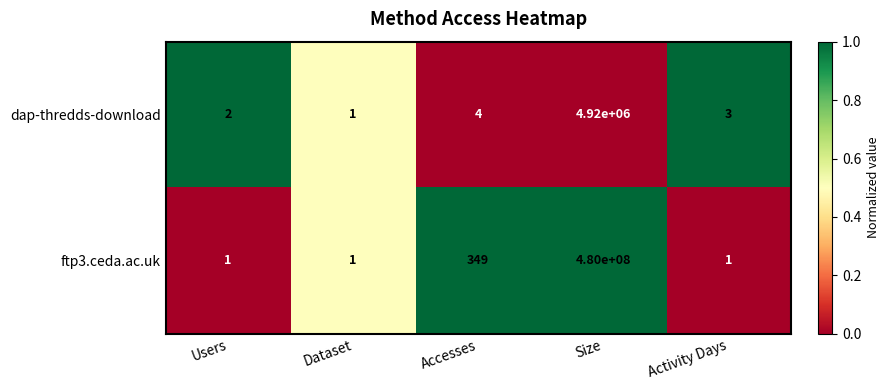

At which category is the sum across all series the highest?

Size